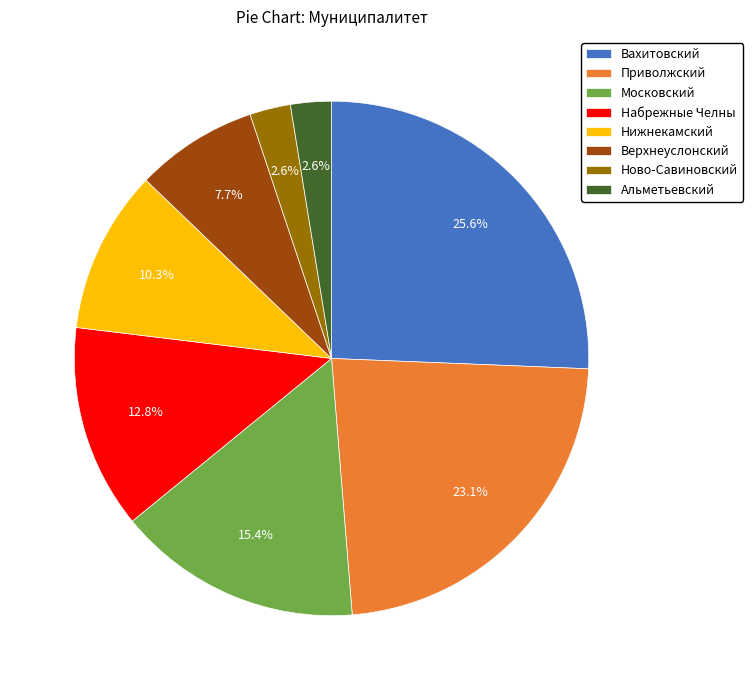

What is the total percentage of Набрежные Челны and Верхнеуслонский?

20.5%